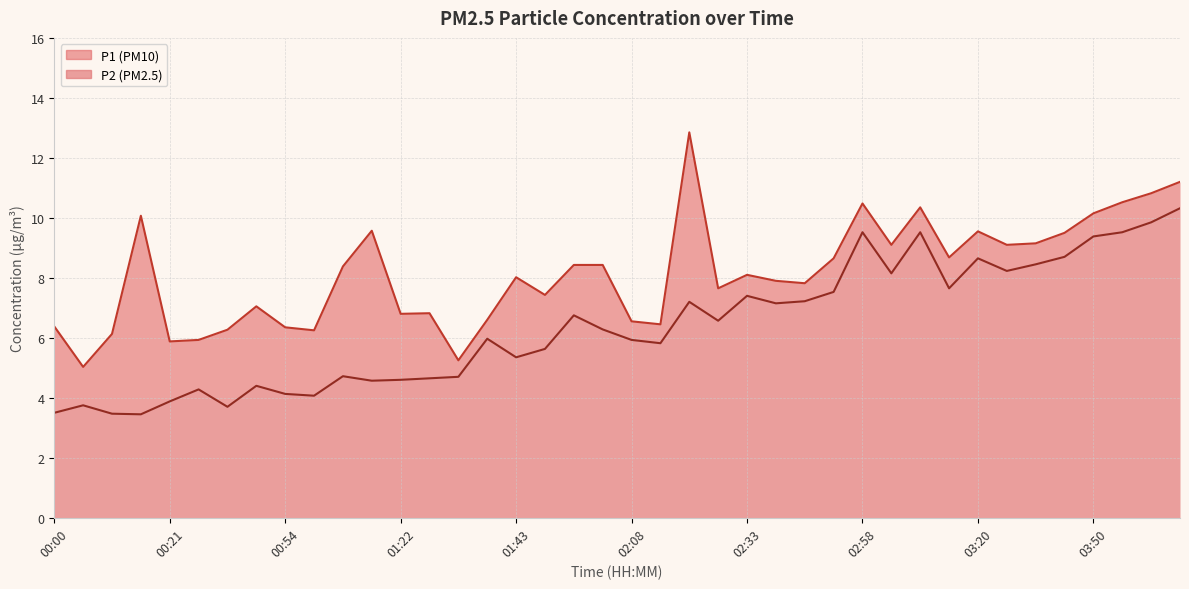

What position from the left is 01:43?

17